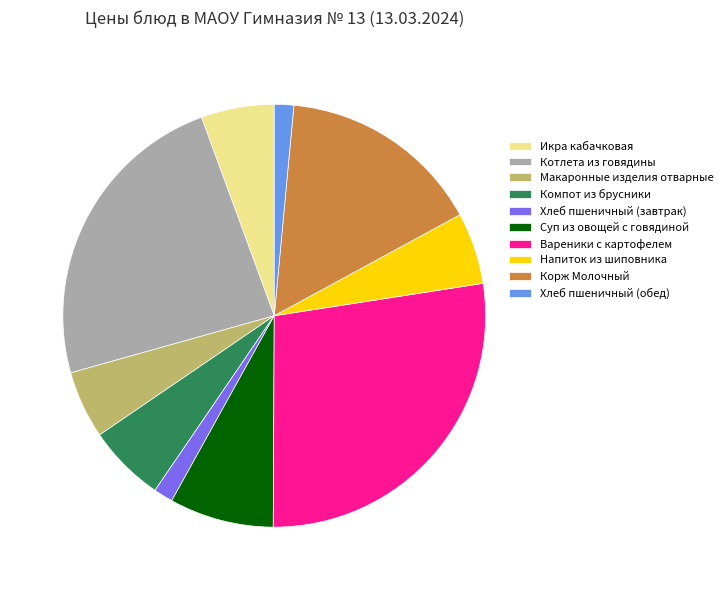

How many segments does this pie chart have?

10